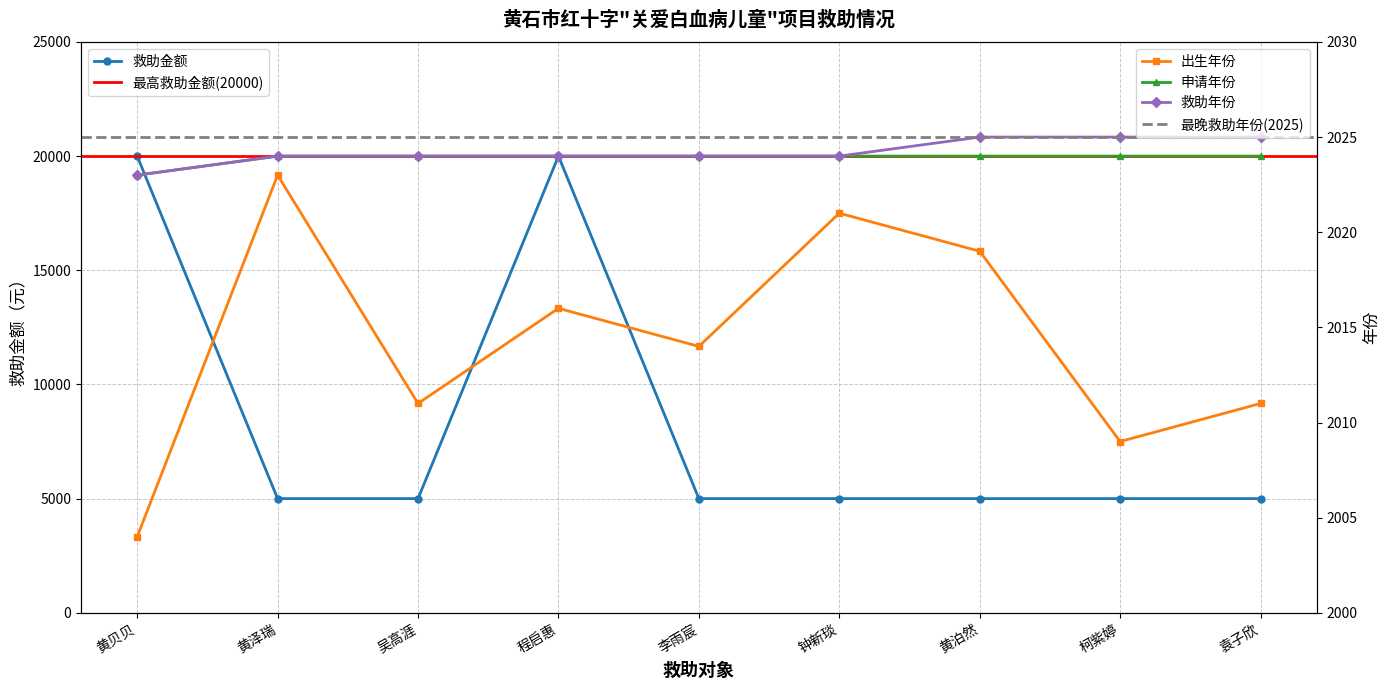

What is the difference between the maximum and minimum values in the 出生年份 series?

19